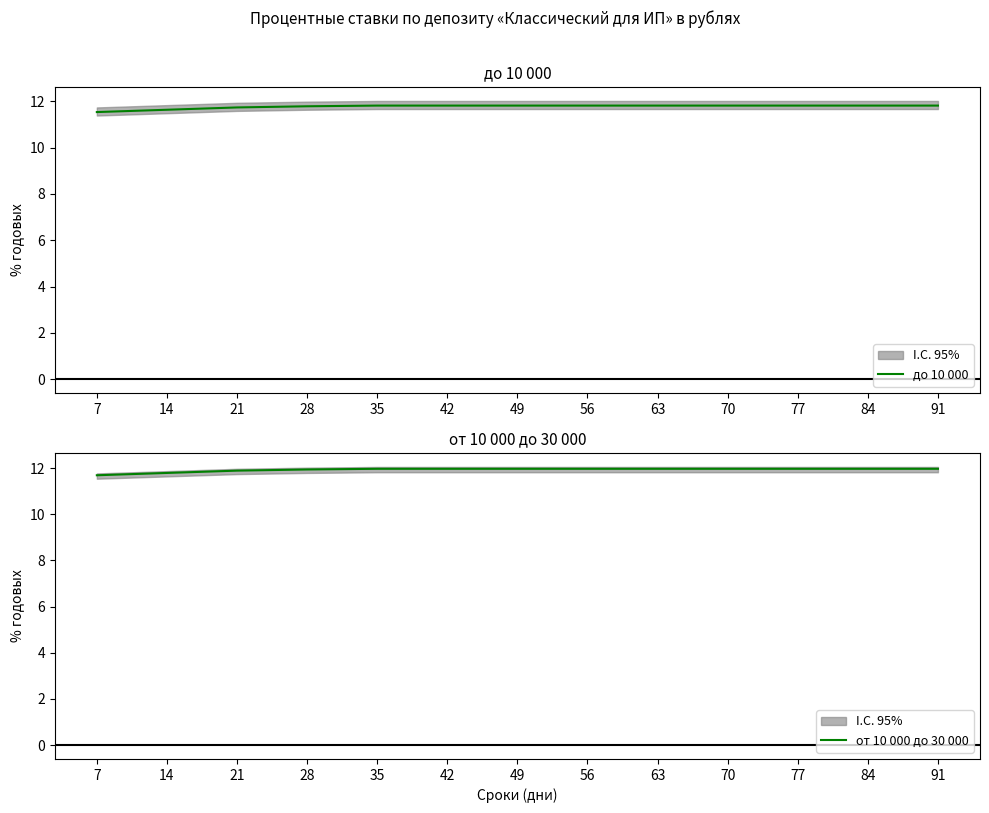

What is the difference between the до 10 000 values at 7 and 84?

0.3